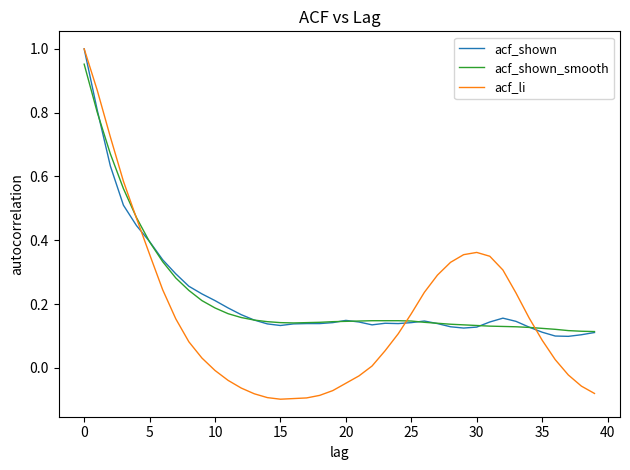

In acf_shown_smooth, how many points are lower than both neighbors (excluding endpoints)?

1